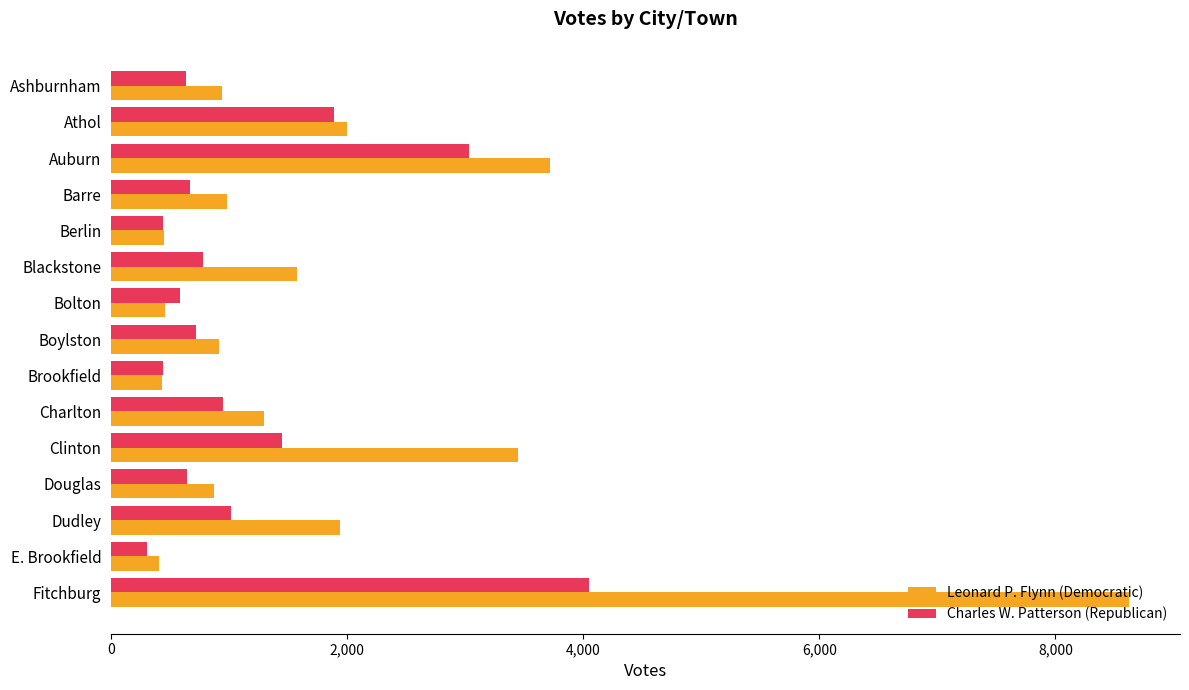

What is the average value of the Charles W. Patterson (Republican) series?

1172